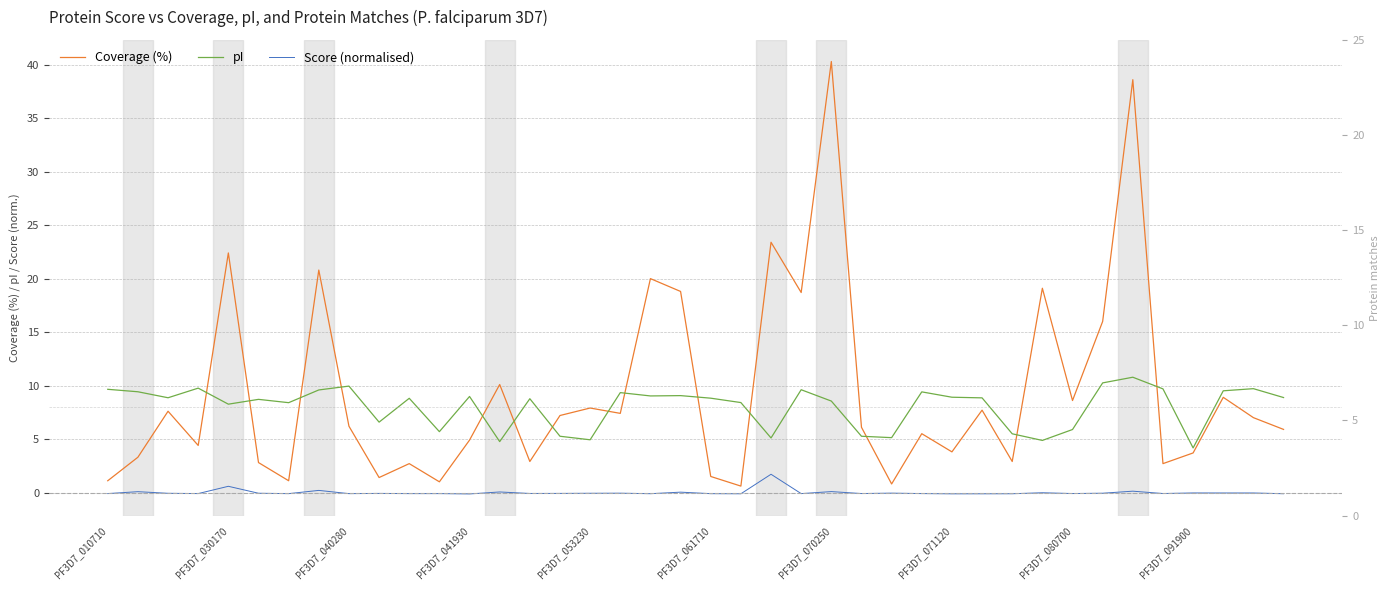

Which series changed the most between PF3D7_053230 and 19?

Protein matches